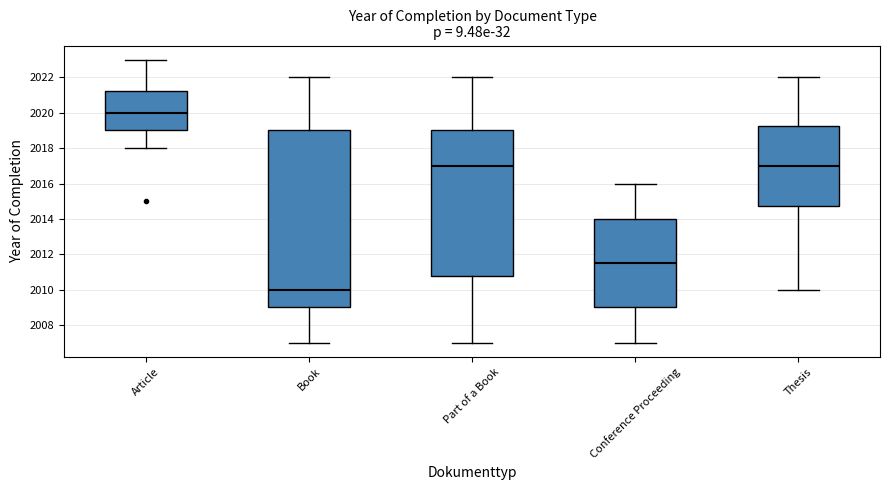

Reading left to right, read every box against the y-axis: the position of its median line, the range the box covers, and the ends of its whiskers. The values are not printed on the chart, so give them approximately, as read against the axis.

Article: median 2020.0, box 2019.0 to 2021.2, whiskers 2018.0 to 2023.0
Book: median 2010.0, box 2009.0 to 2019.0, whiskers 2007.0 to 2022.0
Part of a Book: median 2017.0, box 2010.8 to 2019.0, whiskers 2007.0 to 2022.0
Conference Proceeding: median 2011.6, box 2009.0 to 2014.0, whiskers 2007.0 to 2016.0
Thesis: median 2017.0, box 2014.8 to 2019.2, whiskers 2010.0 to 2022.0